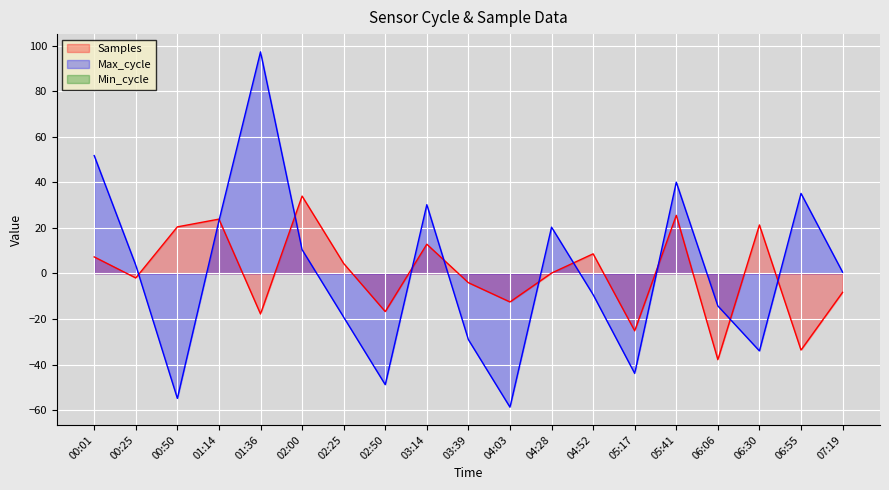

Where is the first local minimum for Max_cycle?

00:50